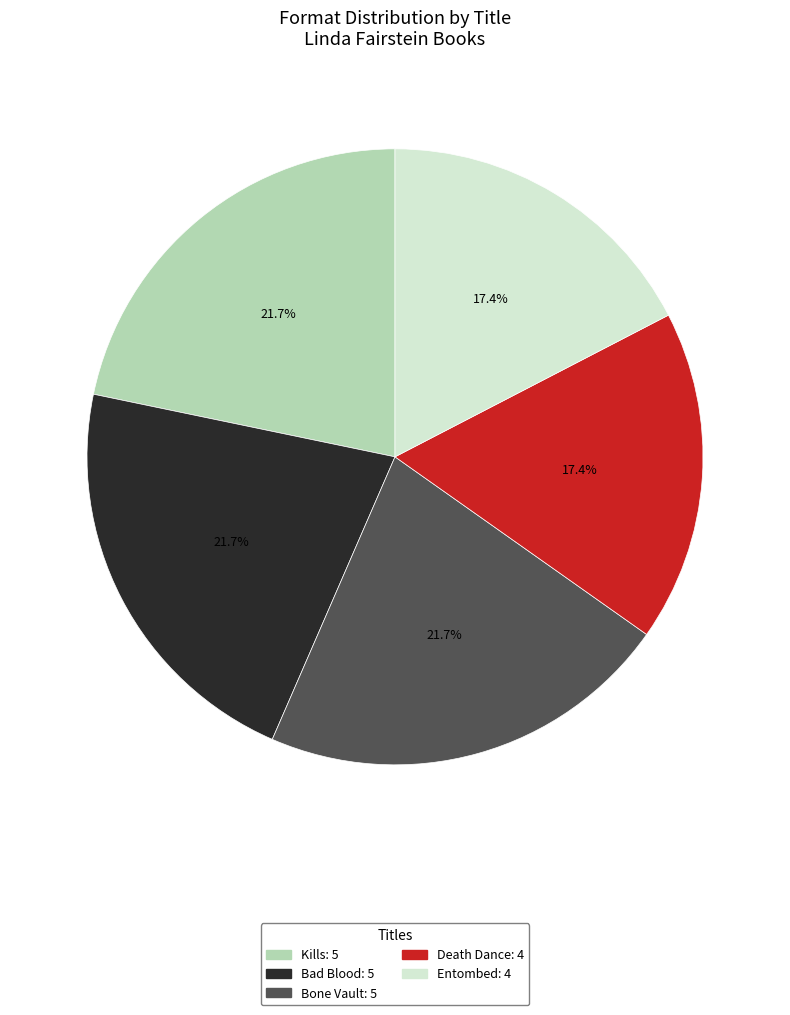

Is there a majority slice in this chart?

No